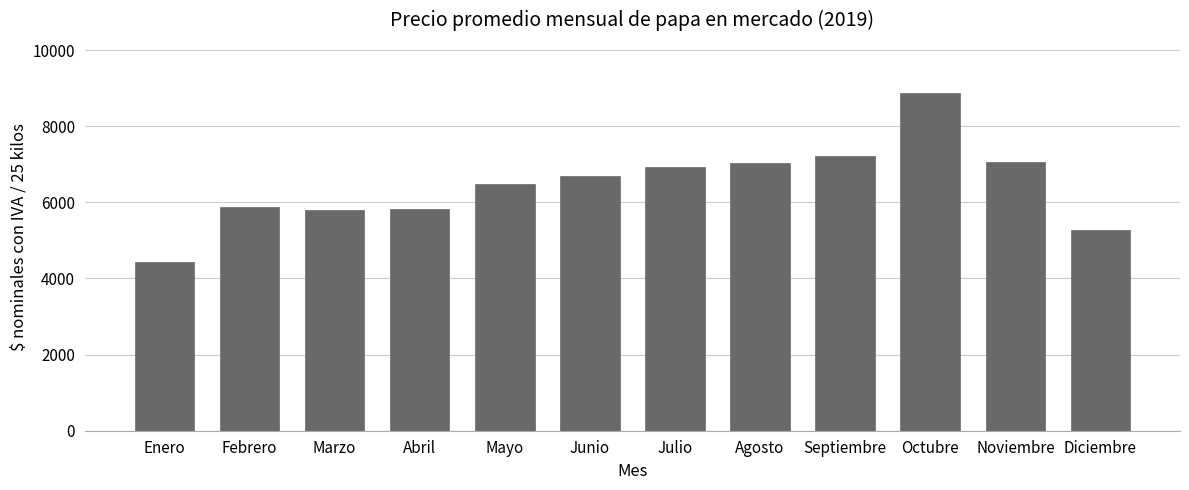

Is it true that the value at Febrero is 9635.1?

False